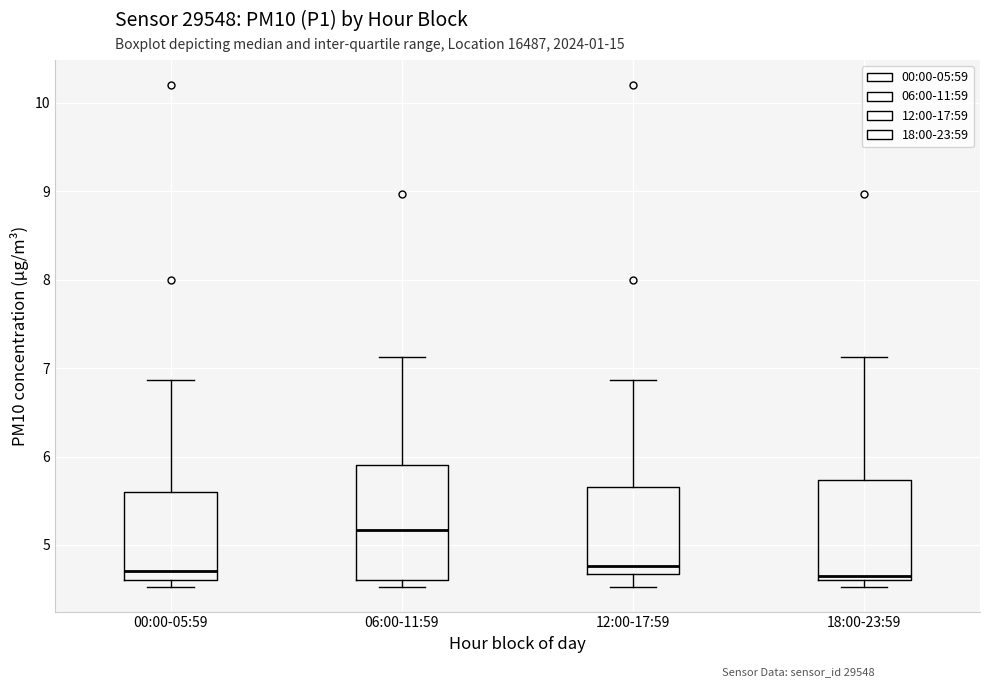

Reading left to right, transcribe this box plot: for each box, give where its median line is, the range the box spans, and where its two whiskers end, as read against the y-axis. The values are not printed on the chart, so give them approximately, as read against the axis.

00:00-05:59: median 4.7, box 4.6 to 5.6, whiskers 4.5 to 6.9
06:00-11:59: median 5.2, box 4.6 to 5.9, whiskers 4.5 to 7.1
12:00-17:59: median 4.8, box 4.7 to 5.7, whiskers 4.5 to 6.9
18:00-23:59: median 4.7, box 4.6 to 5.7, whiskers 4.5 to 7.1